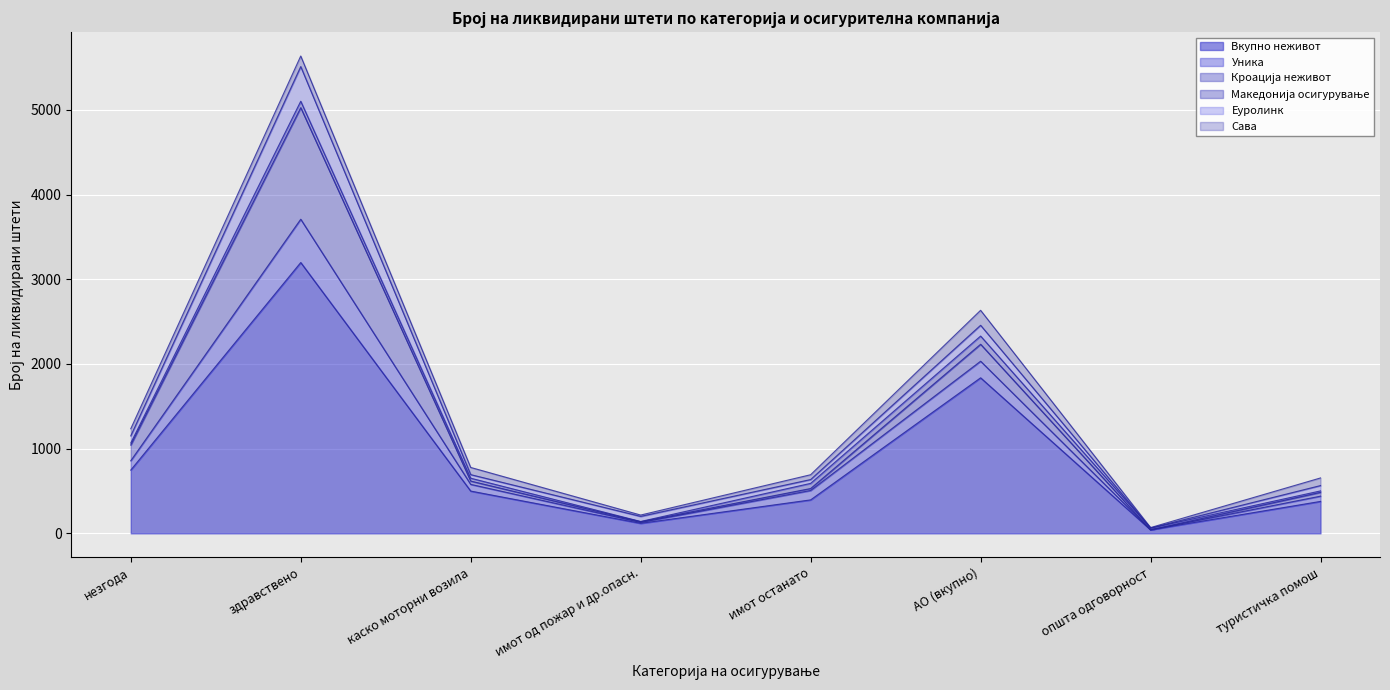

The Сава series shows 84 at незгода. True or false?

True